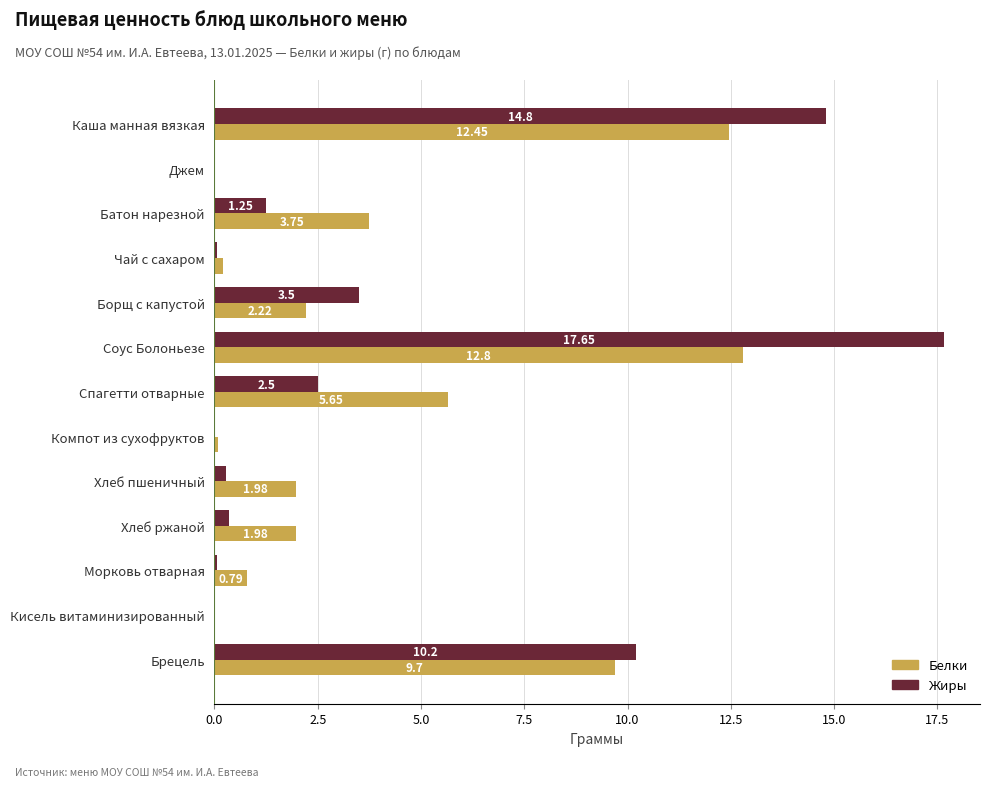

At which label is Белки closest to 6?

Спагетти отварные